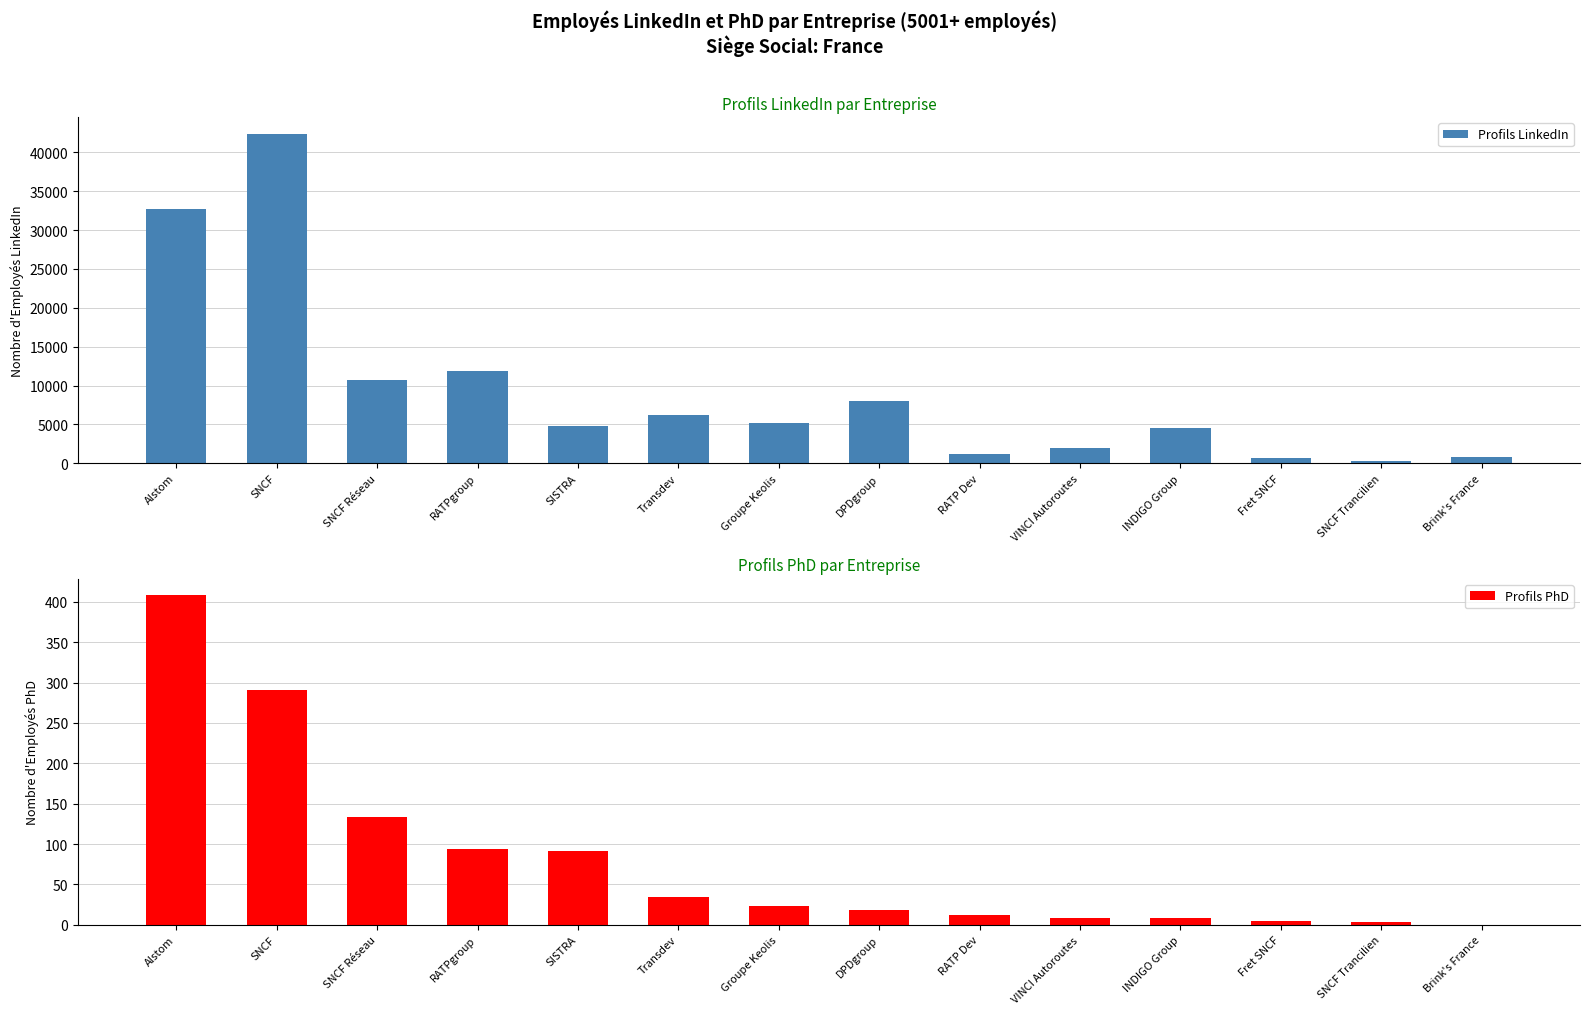

What is the label of the 4th bar from the right?

INDIGO Group